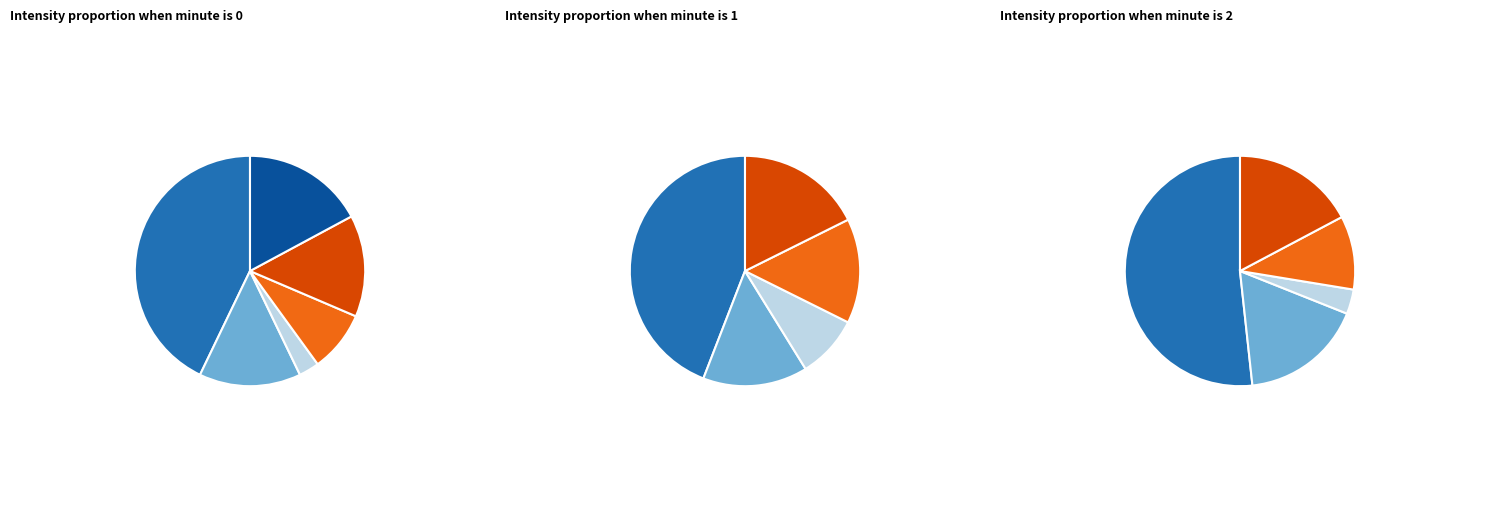

Is Minute 1 the majority of the pie?

No